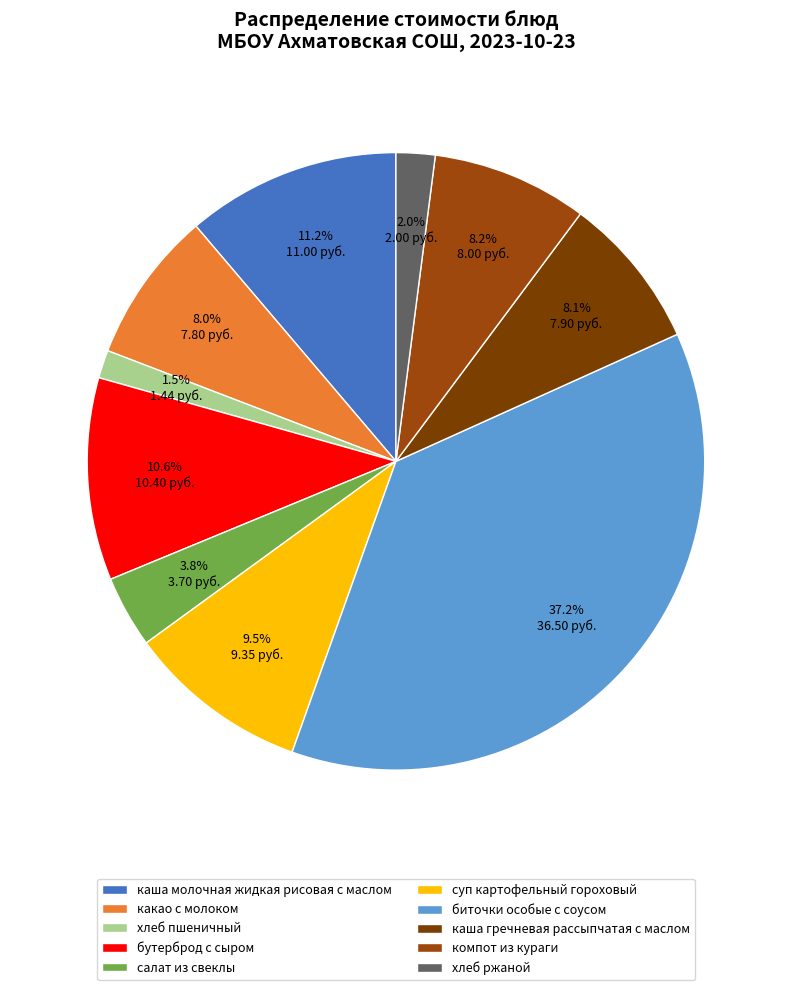

Which has a higher value, хлеб пшеничный or суп картофельный гороховый?

суп картофельный гороховый